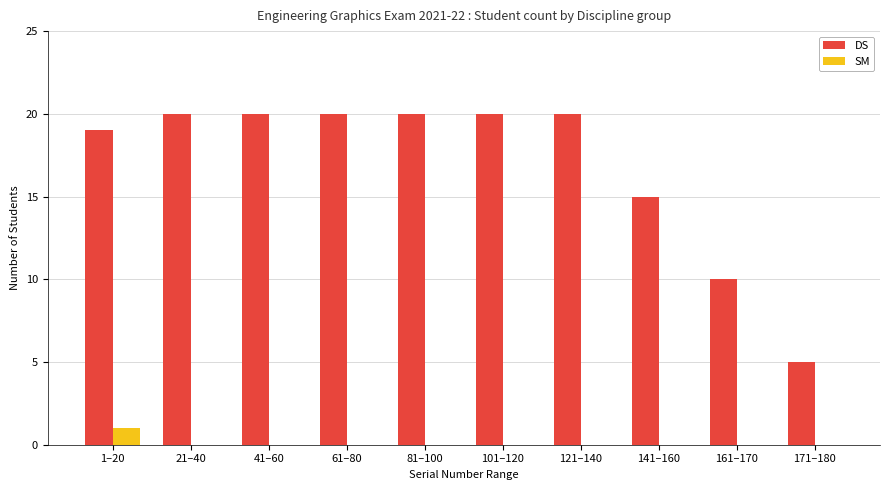

What is the maximum value shown in the chart?

20